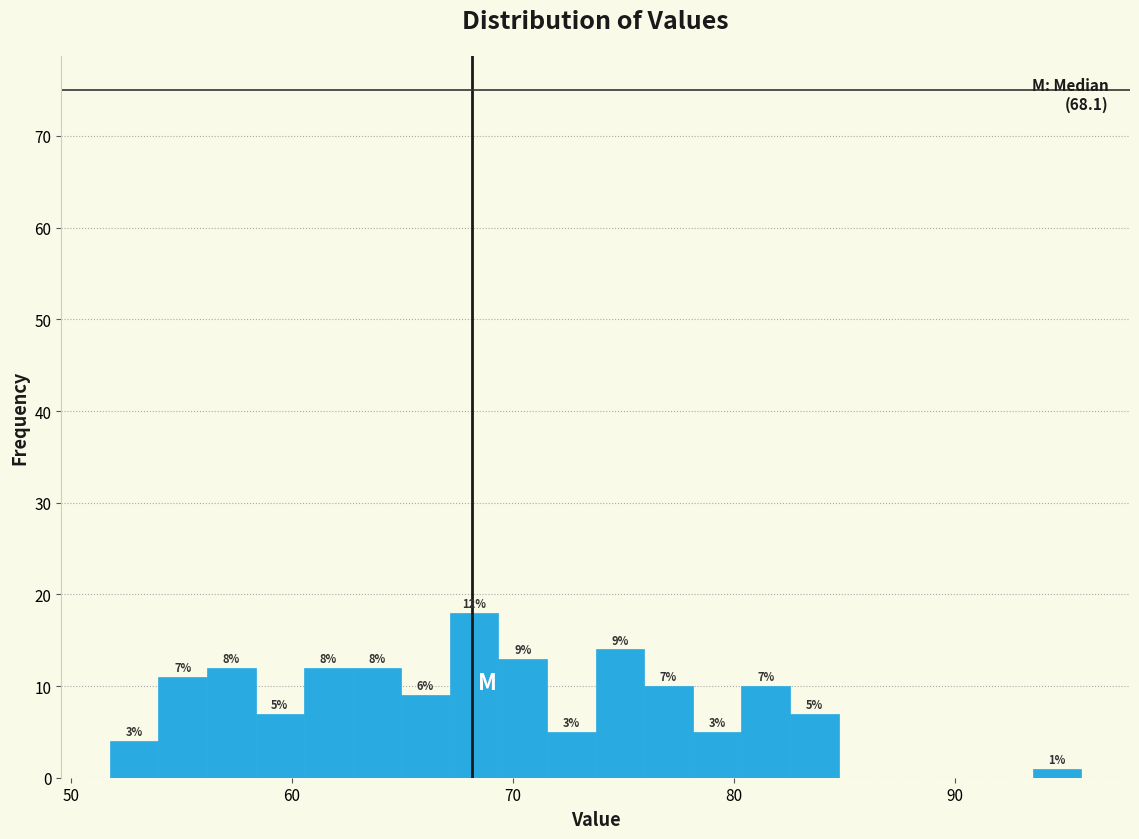

Around what value on the x-axis is the tallest bar? Give the approximate position of its centre, as read against the axis.

68